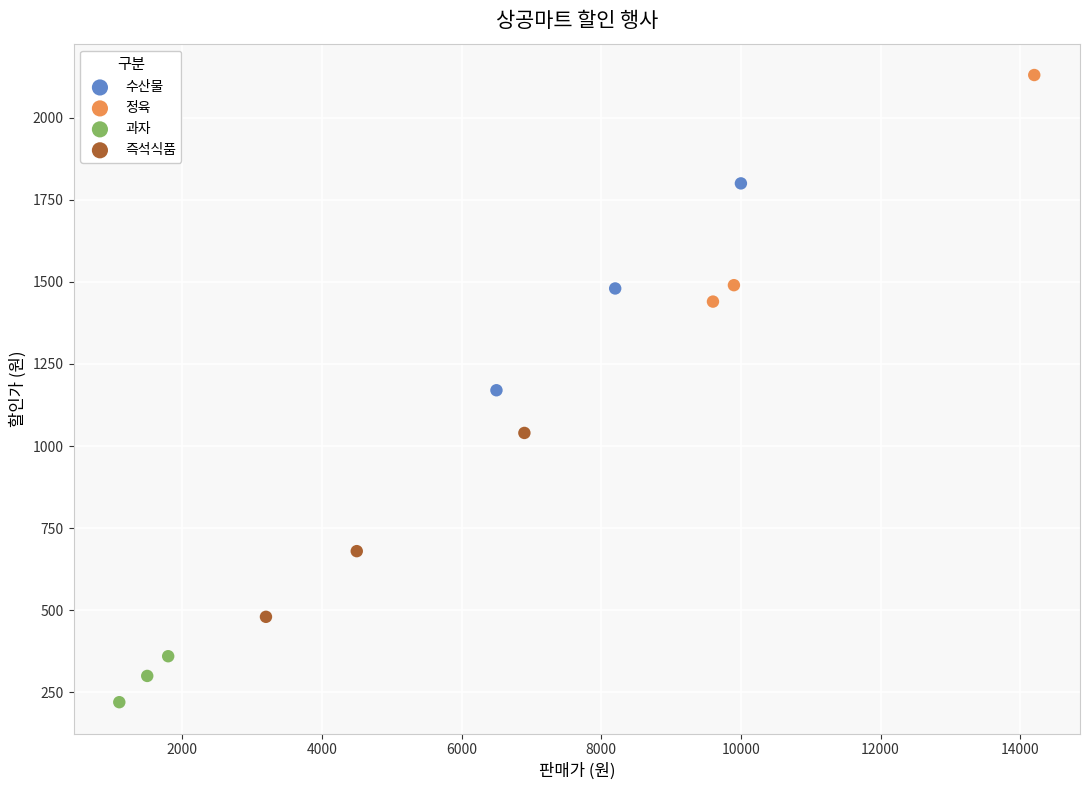

Which series reaches the minimum Y coordinate?

과자